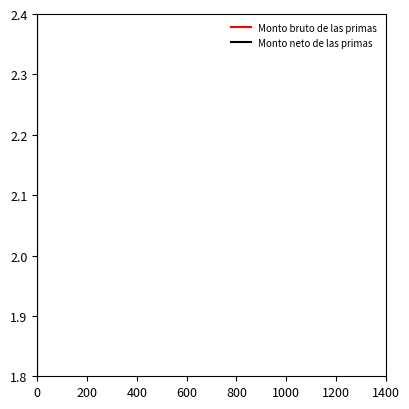

True or false: Monto neto de las primas has more than 1 points higher than both neighbors.

False